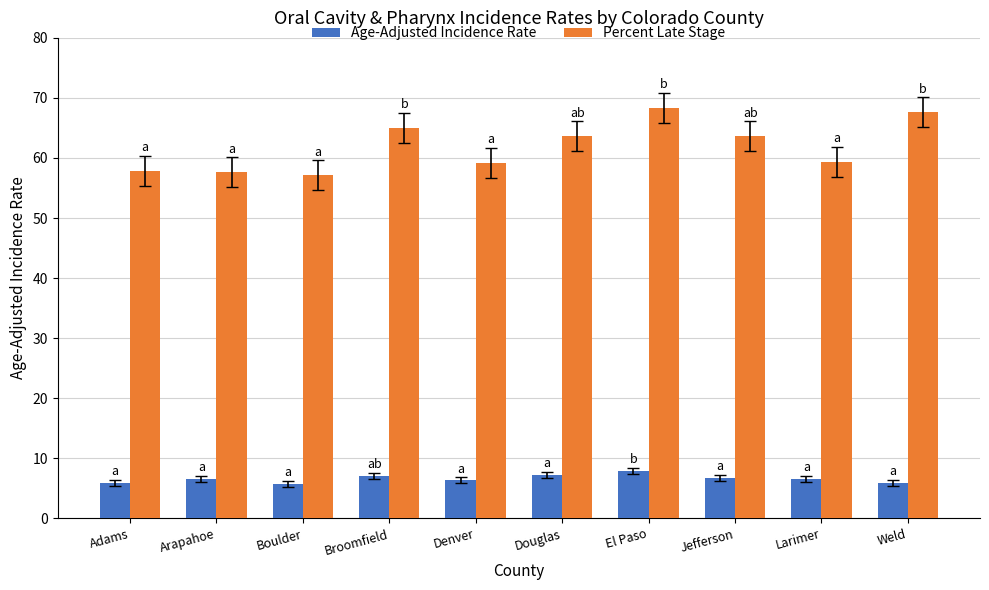

What are all the series names shown in the legend?

Age-Adjusted Incidence Rate, Percent Late Stage